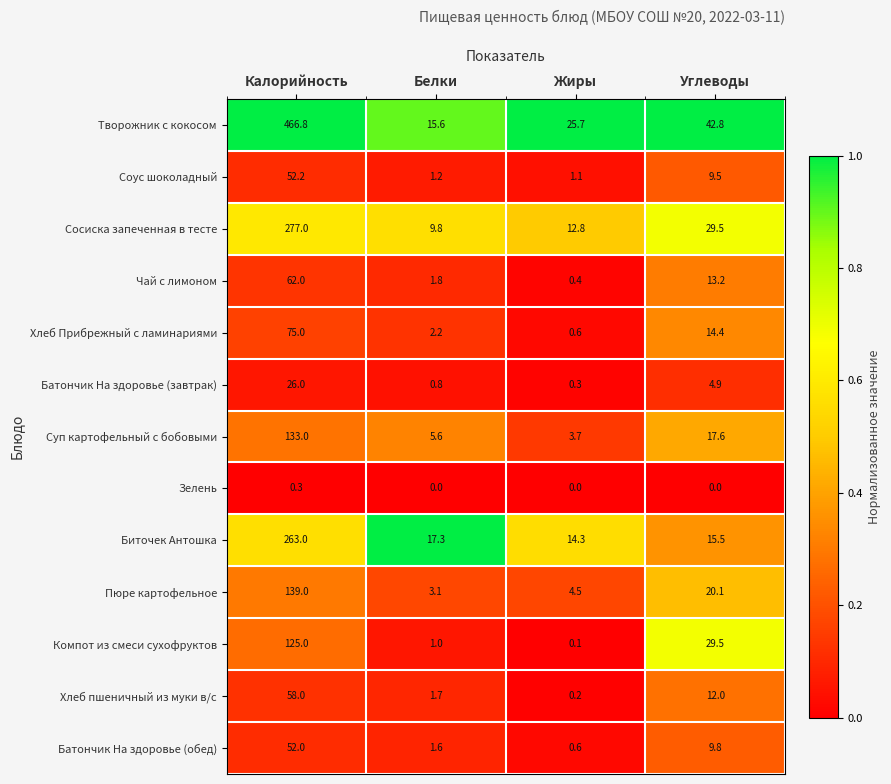

The Суп картофельный с бобовыми series shows 9.1 at Белки. True or false?

False